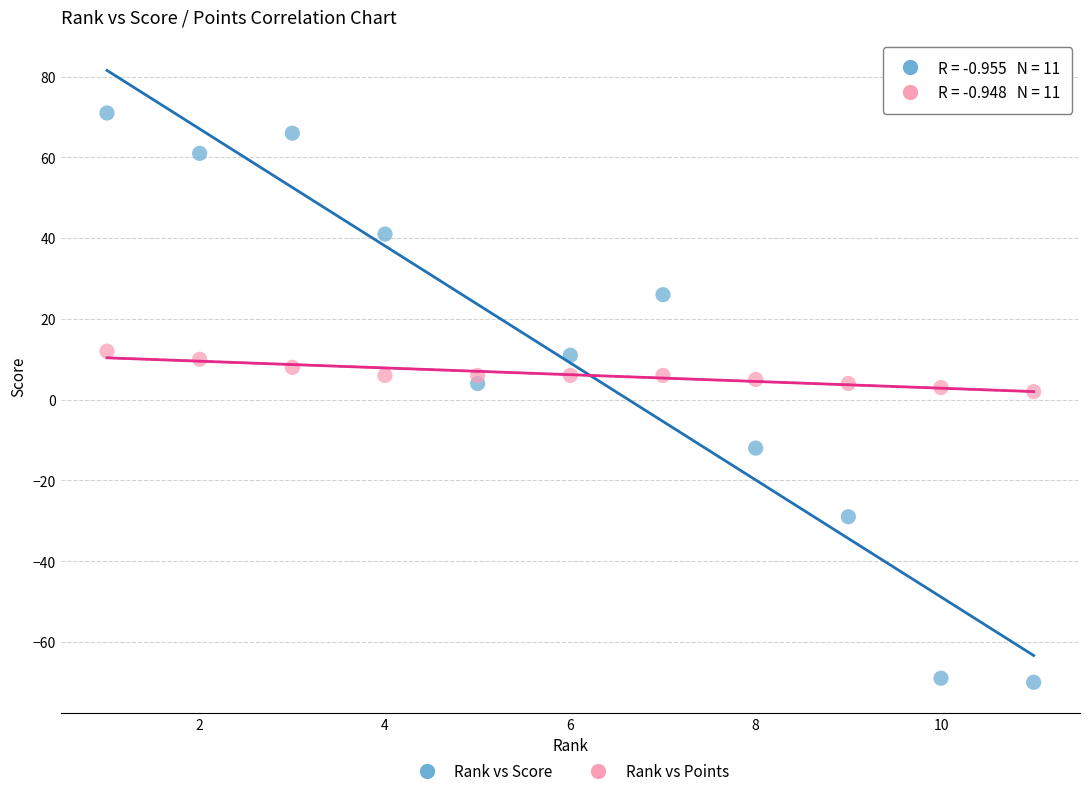

What are all the series names shown in the legend?

Rank vs Score, Rank vs Points